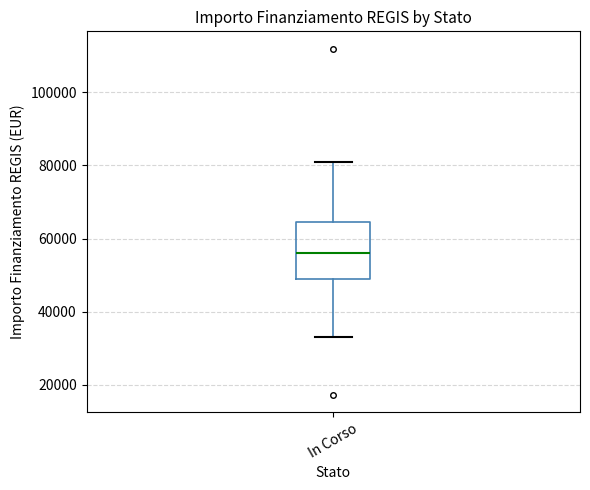

Where does the lower whisker of the box for In Corso end on the y-axis? The values are not printed on the chart, so give them approximately, as read against the axis.

32000